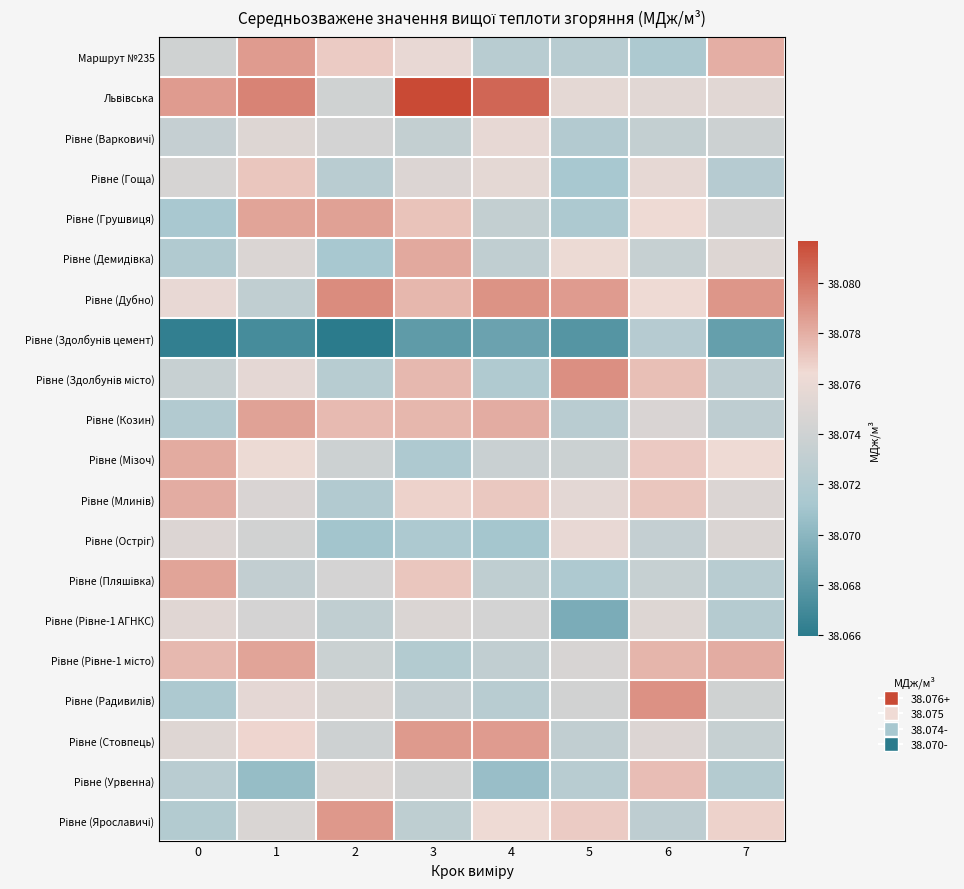

Rank the series by their maximum value, from highest to lowest.

Львівська, Рівне (Дубно), Рівне (Здолбунів місто), Рівне (Радивилів), Рівне (Ярославичі), Рівне (Стовпець), Маршрут №235, Рівне (Грушвиця), Рівне (Козин), Рівне (Рівне-1 місто), Рівне (Пляшівка), Рівне (Демидівка), Рівне (Мізоч), Рівне (Млинів), Рівне (Урвенна), Рівне (Гоща), Рівне (Остріг), Рівне (Варковичі), Рівне (Рівне-1 АГНКС), Рівне (Здолбунів цемент)